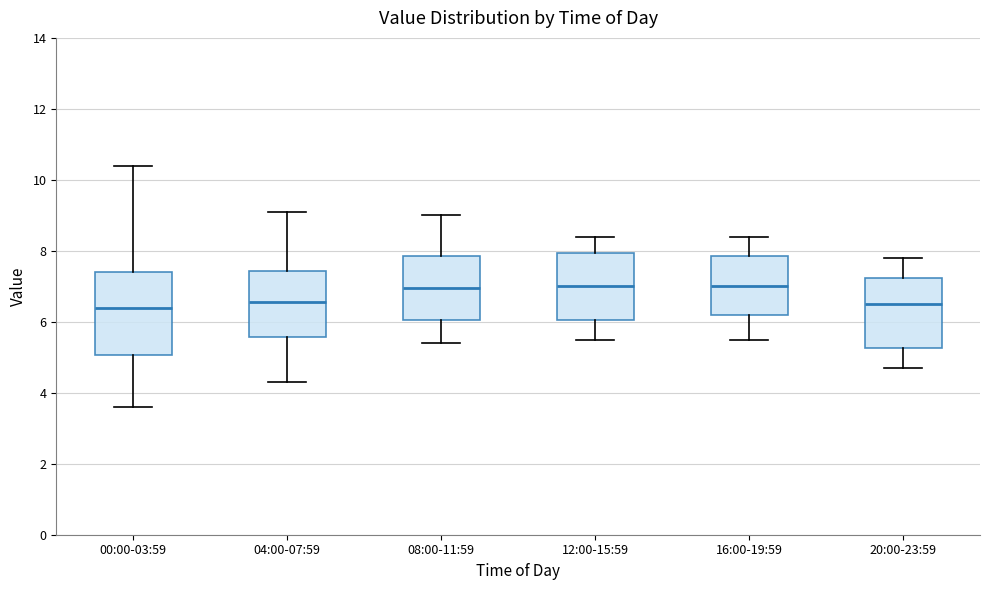

Where does the median line of the box for 20:00-23:59 sit on the y-axis? The values are not printed on the chart, so give them approximately, as read against the axis.

6.6